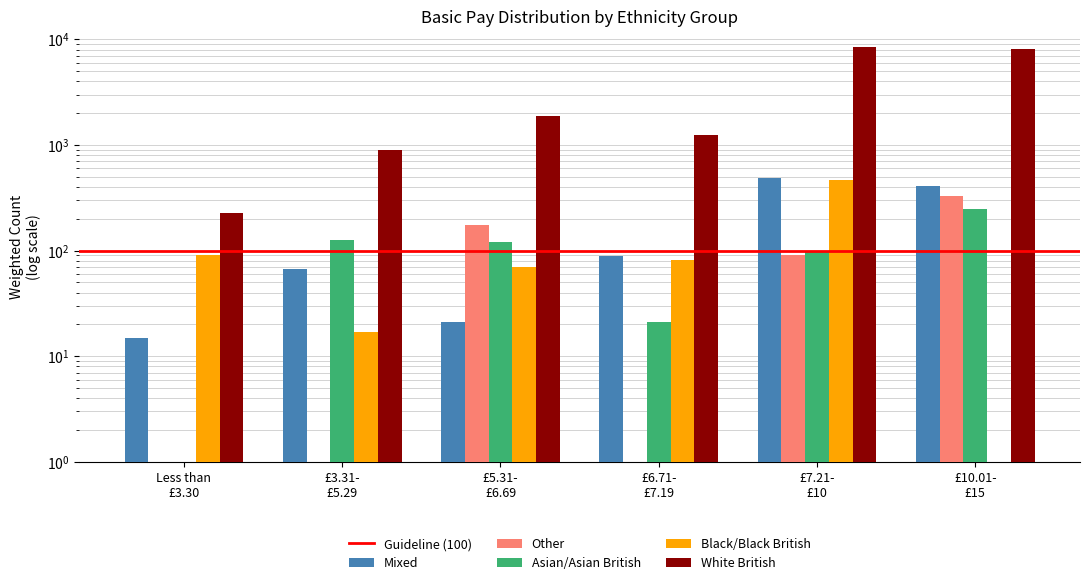

Rank the series by their maximum value, from lowest to highest.

Other, Mixed